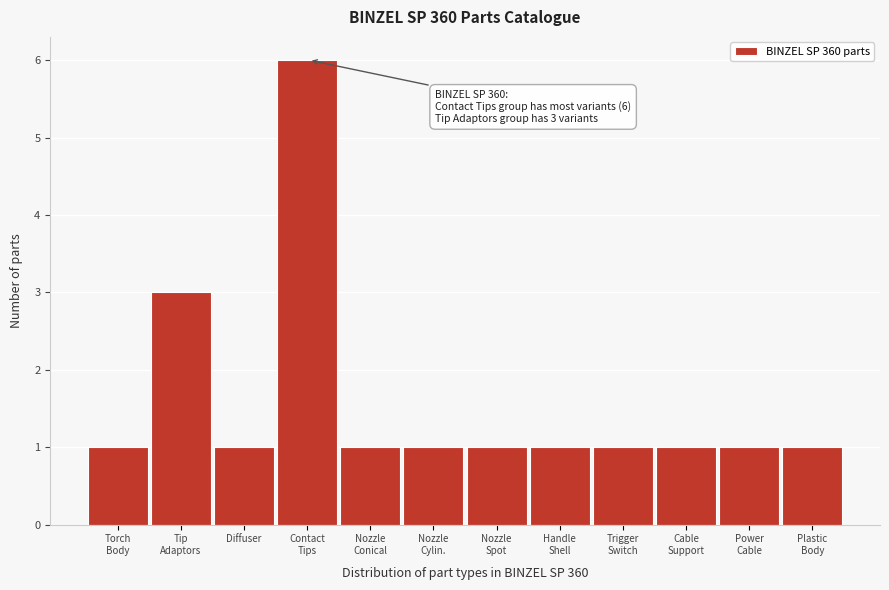

Reading right to left, list all the values displayed in this chart.

1	1	1	1	1	1	1	1	6	1	3	1